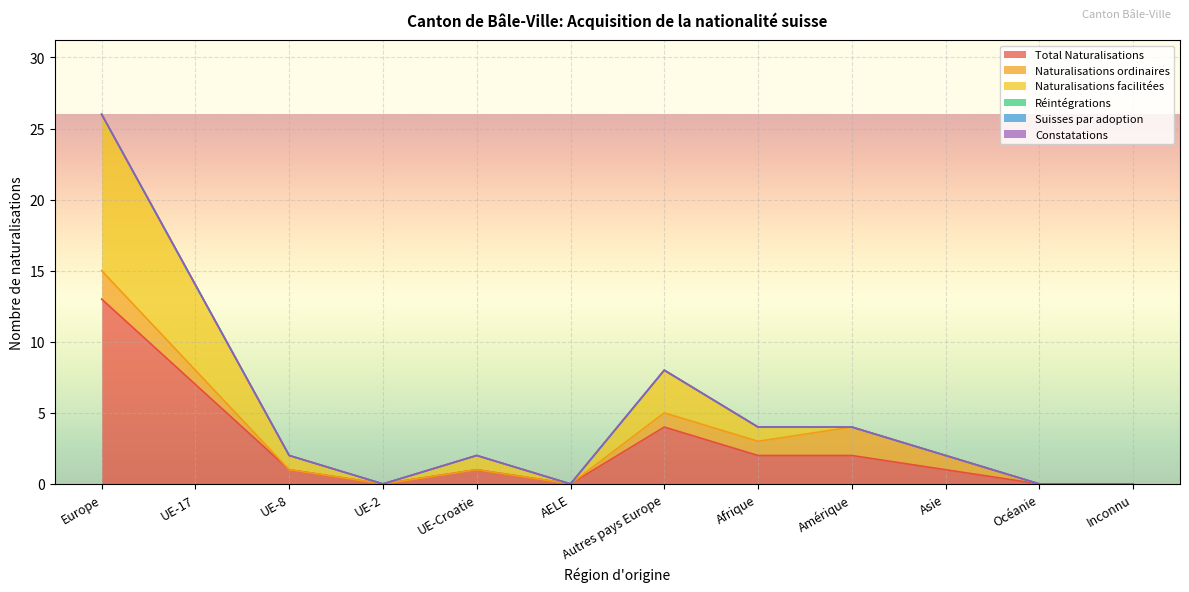

What are all the series names shown in the legend?

Total Naturalisations, Naturalisations ordinaires, Naturalisations facilitées, Réintégrations, Suisses par adoption, Constatations